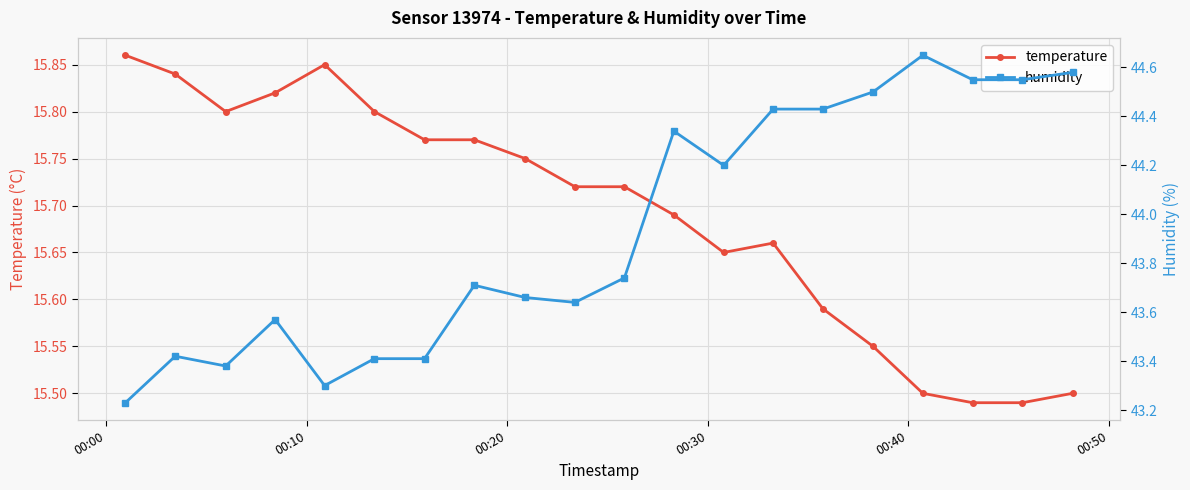

How many temperature values are between 15 and 16?

20